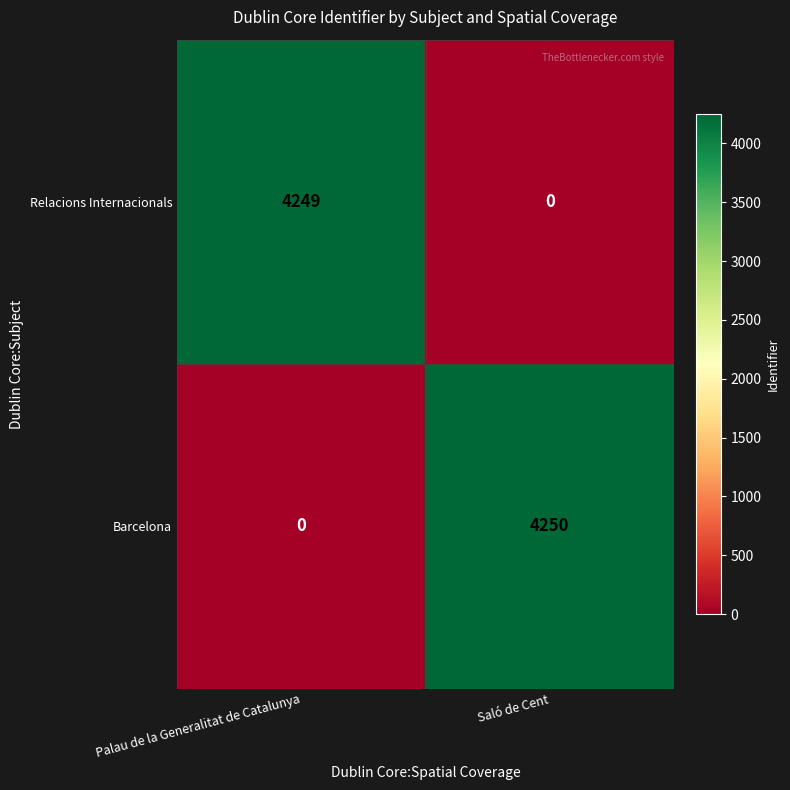

How many series are shown in this chart?

2